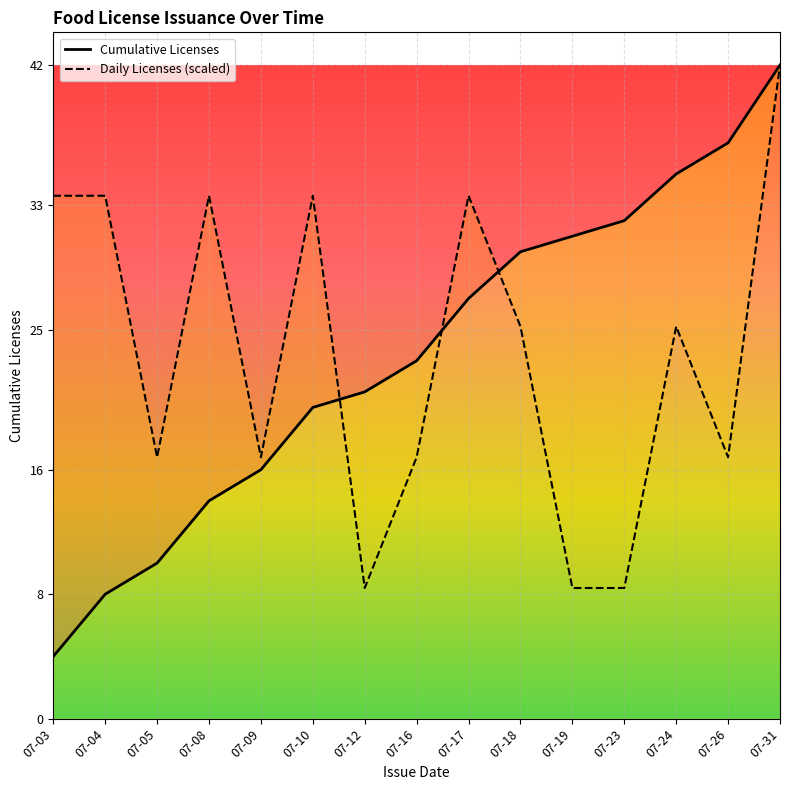

True or false: Daily Licenses (scaled) has more than 2 interior local peaks.

True